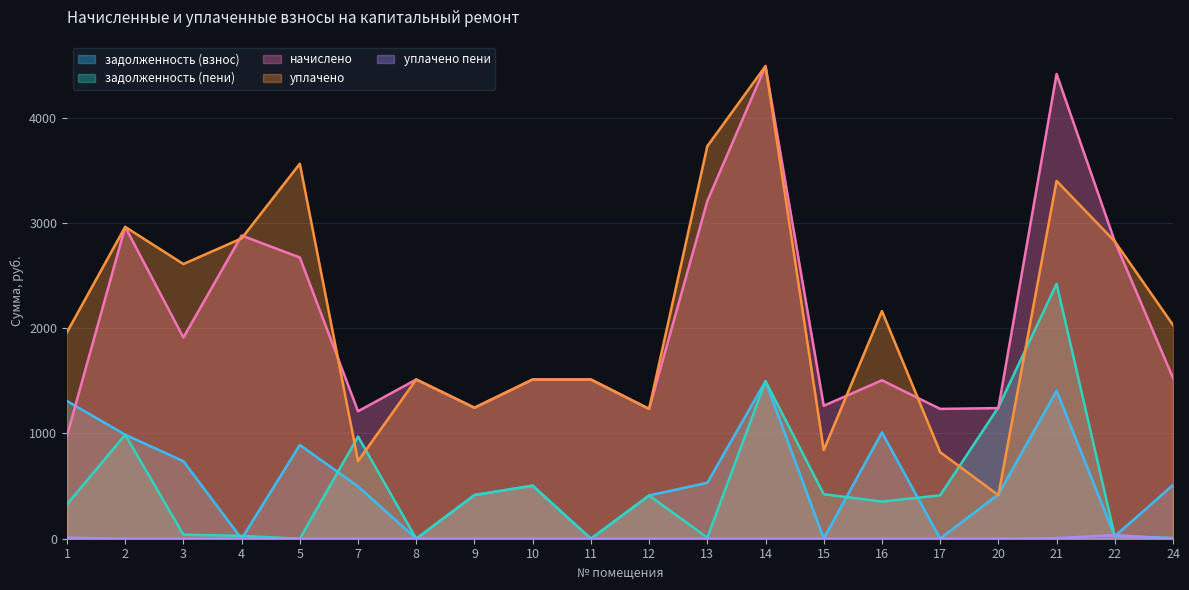

How many values in the начислено series exceed 1512?

12